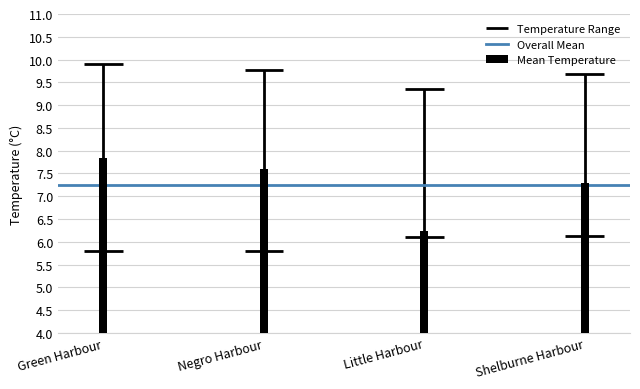

At how many categories does at least one series exceed 7?

4